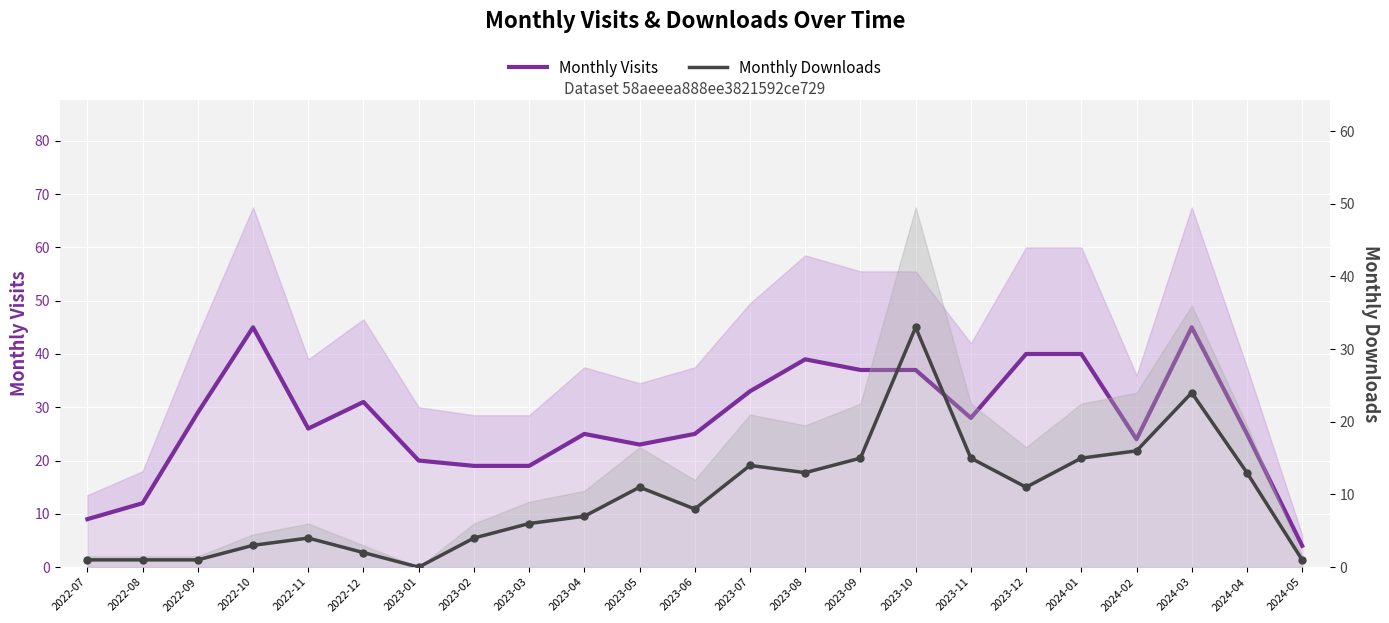

Which series has the largest total across all categories?

Monthly Visits